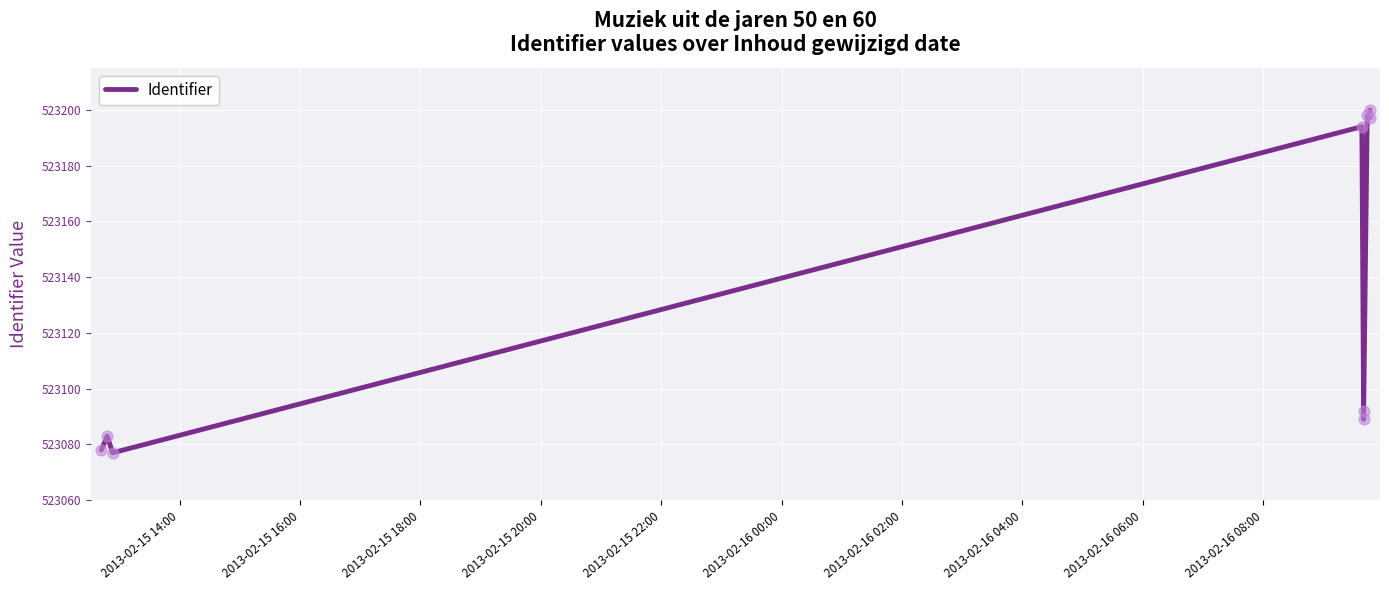

What is the change in value from 2013-02-15 16:00 to 2013-02-16 06:00?

+117